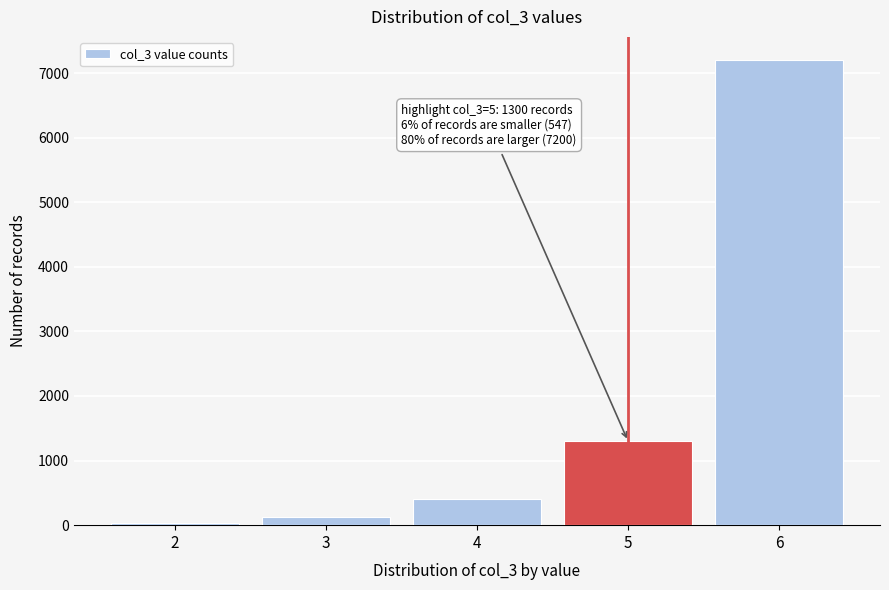

Which range on the x-axis has the tallest bar?

5.5 to 6.5